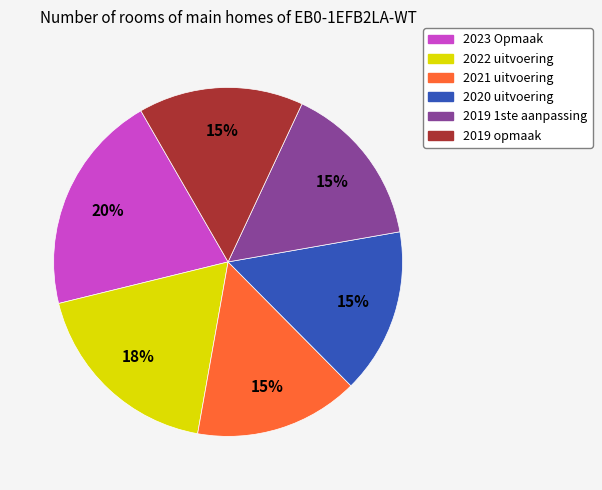

Approximately how many times larger is the value at 2023 Opmaak compared to 2019 1ste aanpassing?

1.3